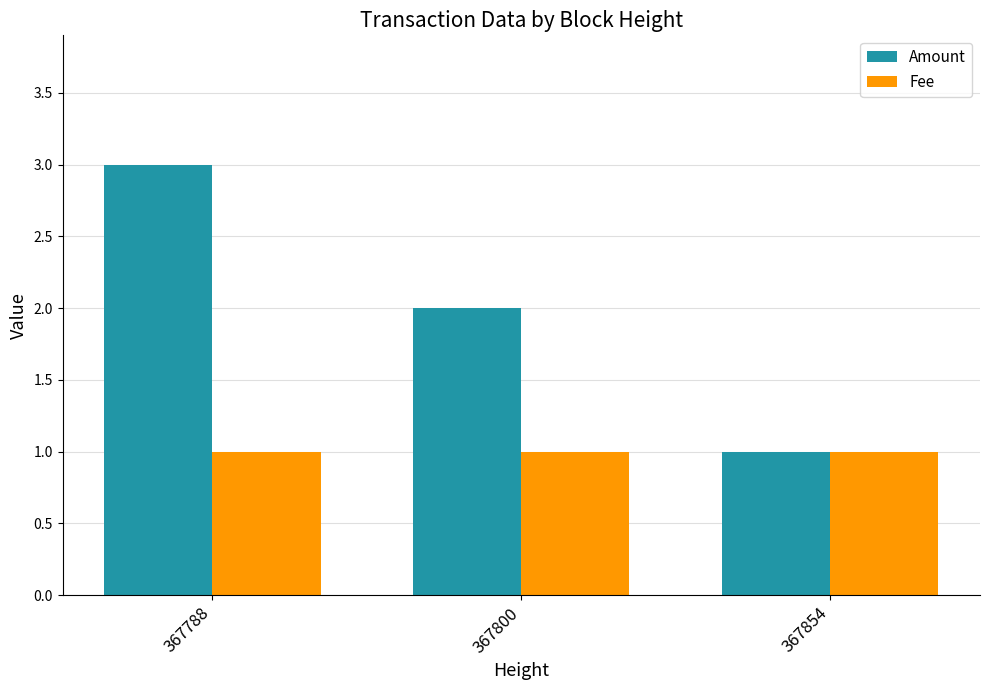

Between 367788 and 367800, which series saw the biggest shift?

Amount